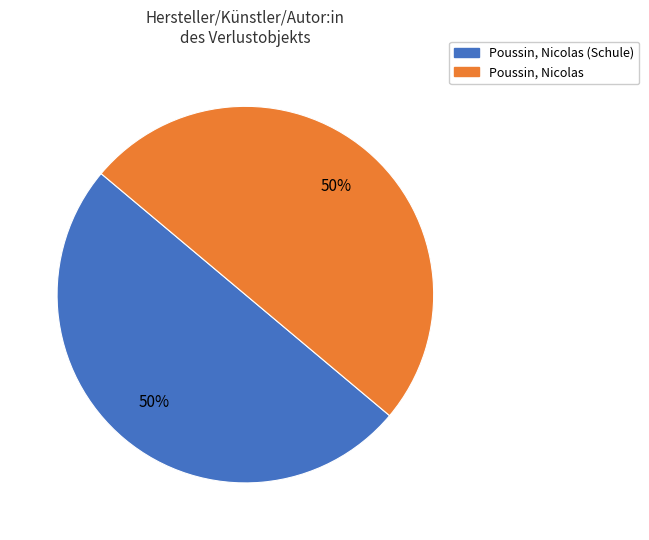

How many segments does this pie chart have?

2